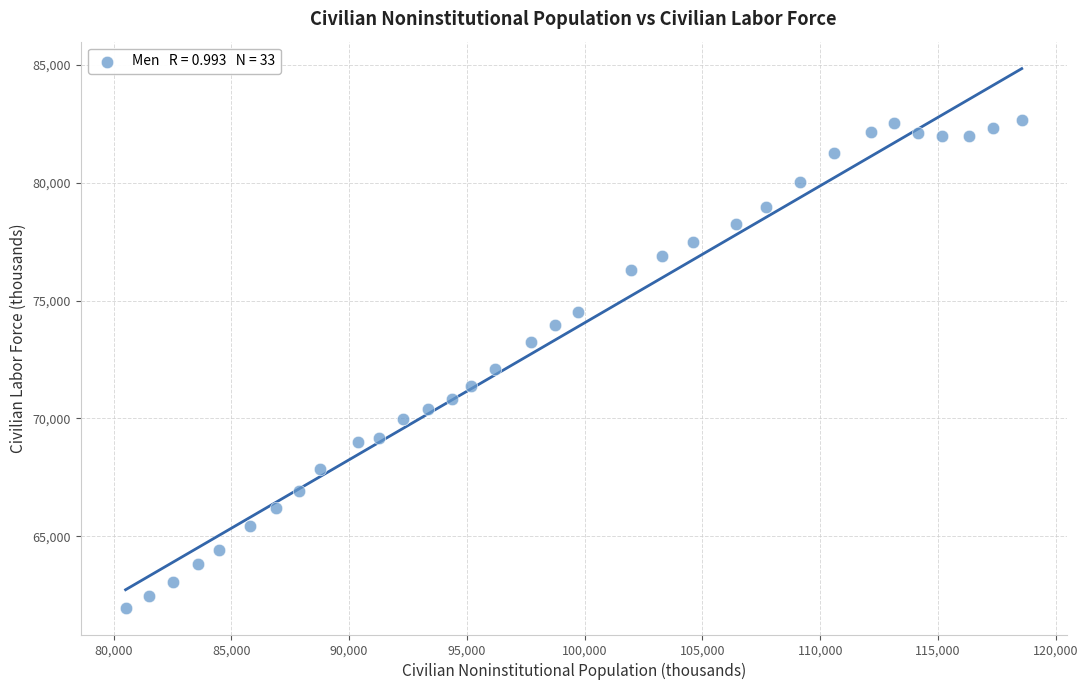

What is the range of X values (max minus min)?

38044